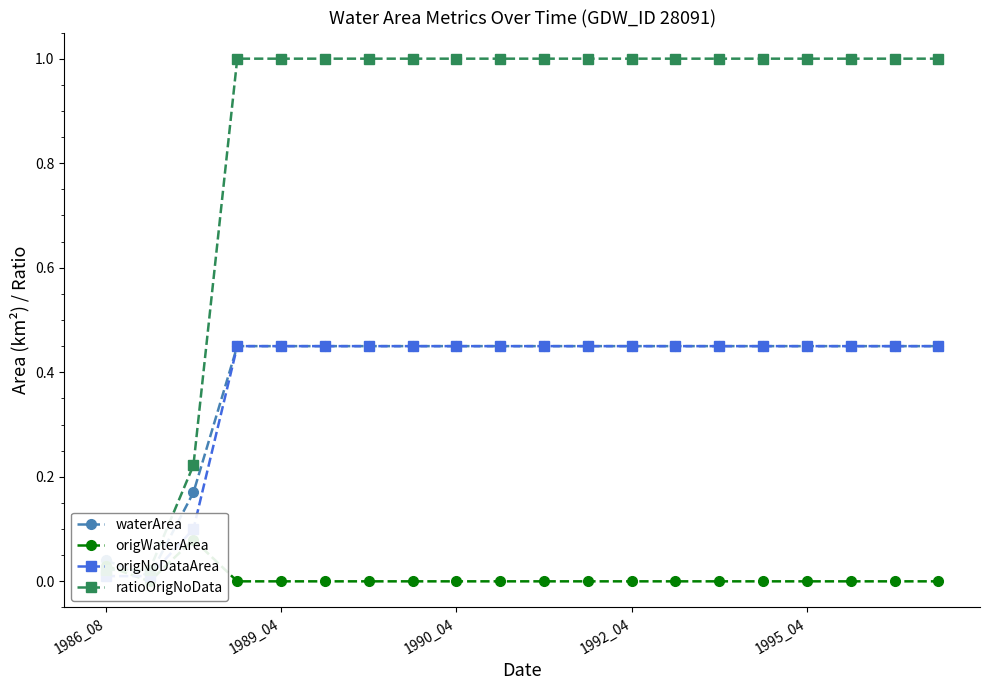

What is the label of the 8th point from the left?

7